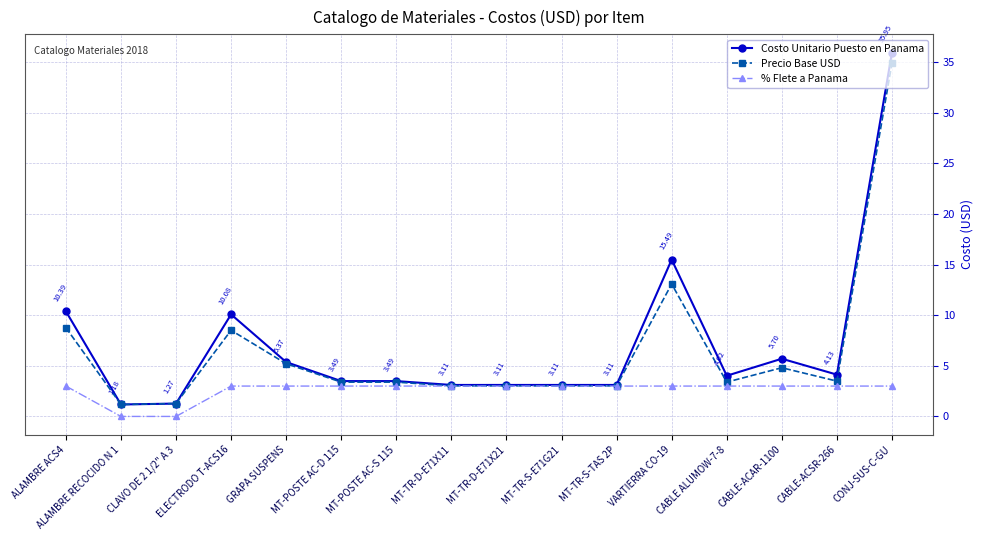

What is the sum of all Precio Base USD values?

103.5